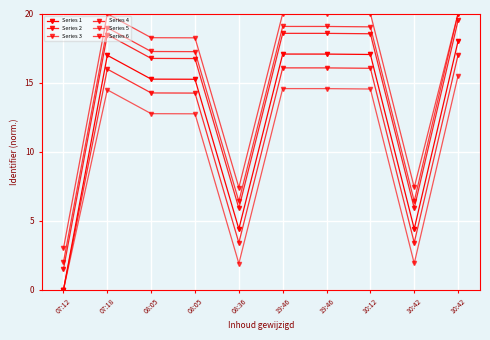

What is the value of the Series 2 point at the 1st from the left?

1.5